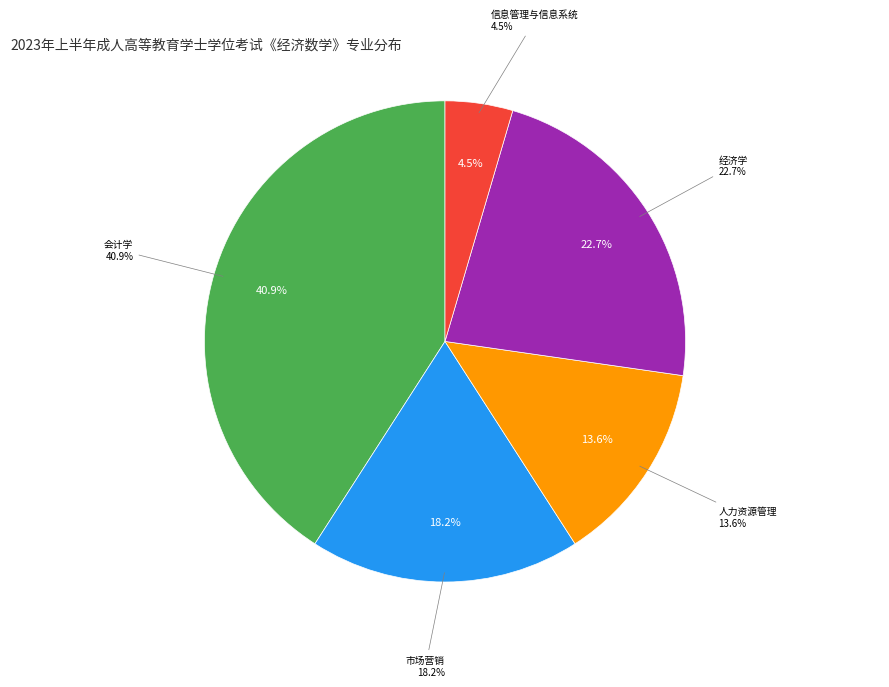

The 市场营销 slice represents 18% of the pie. True or false?

True